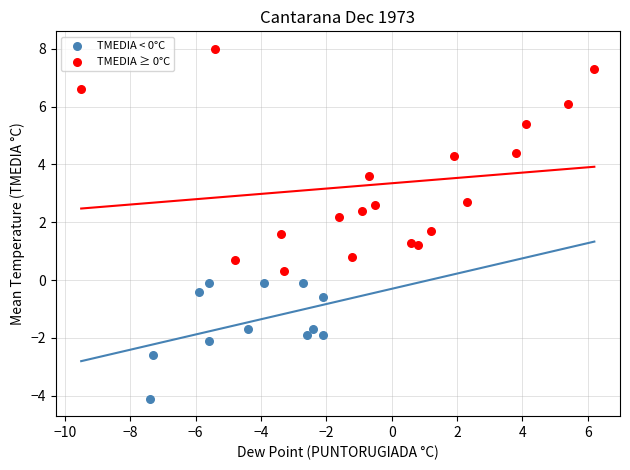

Which series reaches the maximum Y coordinate?

TMEDIA ≥ 0°C